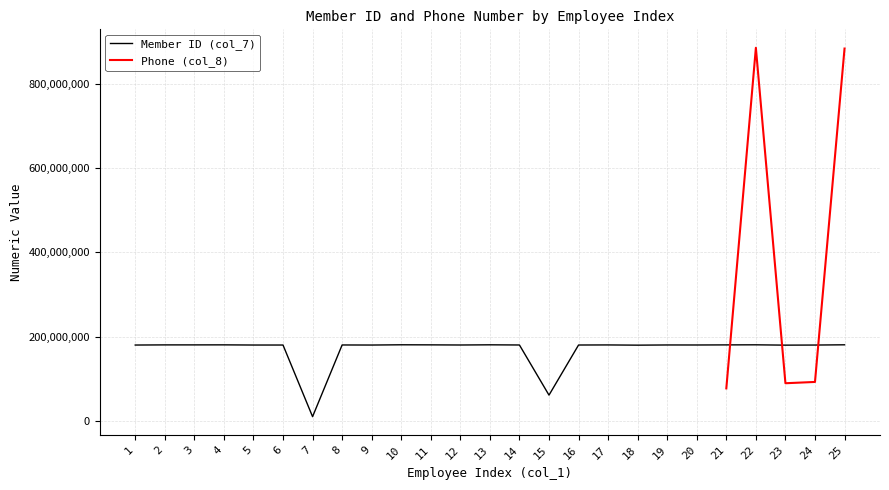

The value of Member ID (col_7) at 25 is 115477247. True or false?

False